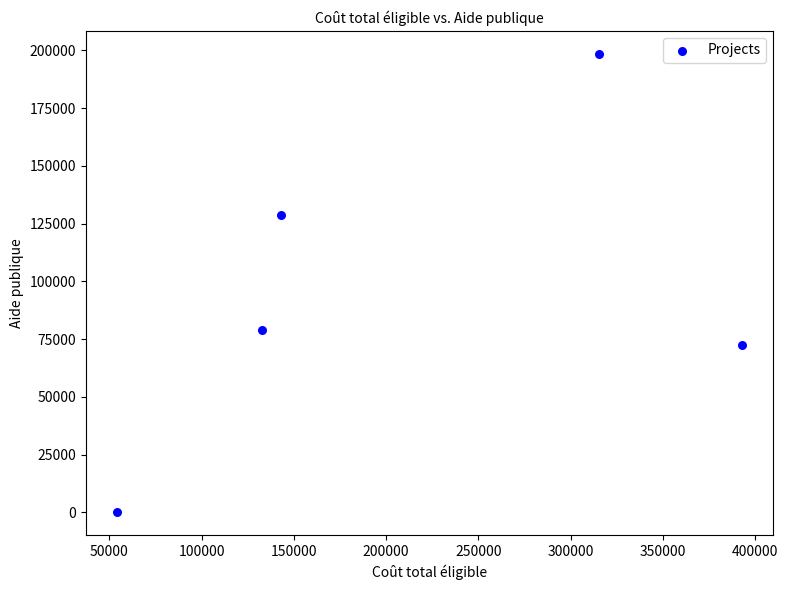

What Y value in the scatter plot is closest to 99282?

79000.0